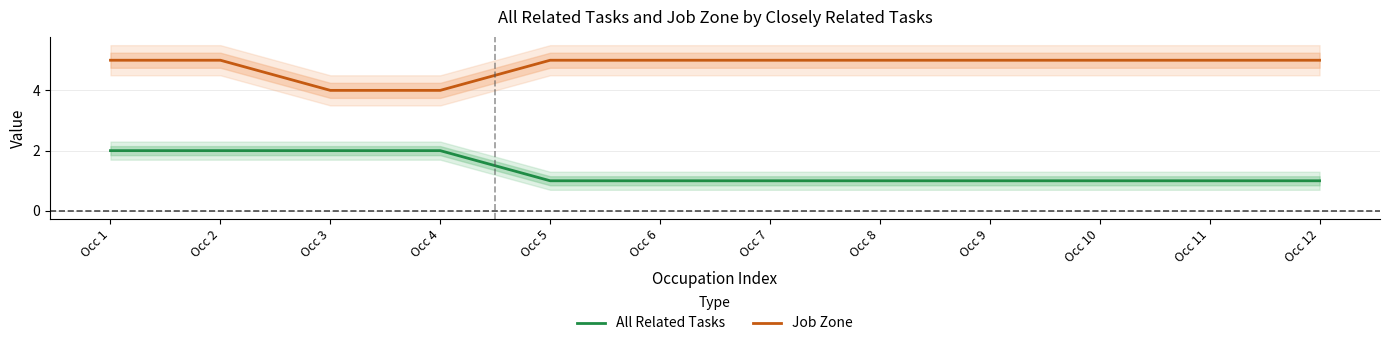

How many lines are shown in the chart?

2